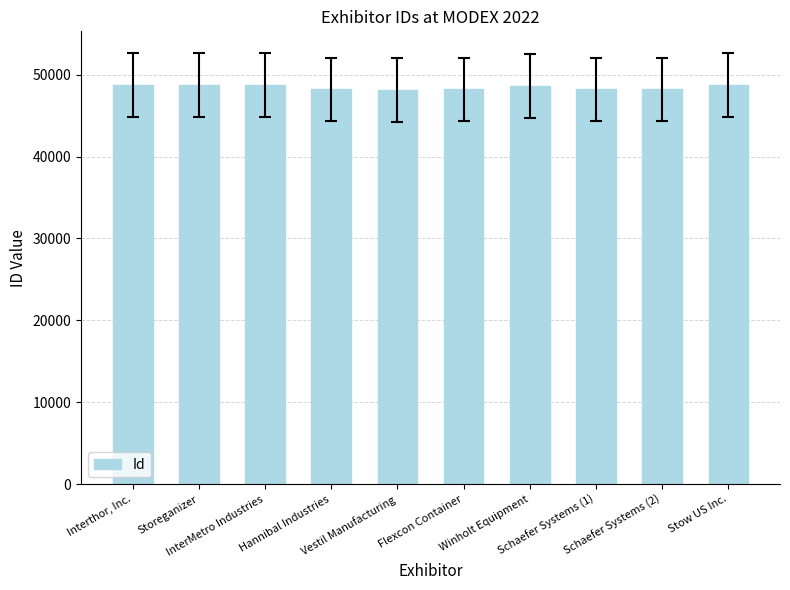

How many data points are less than 48629?

5